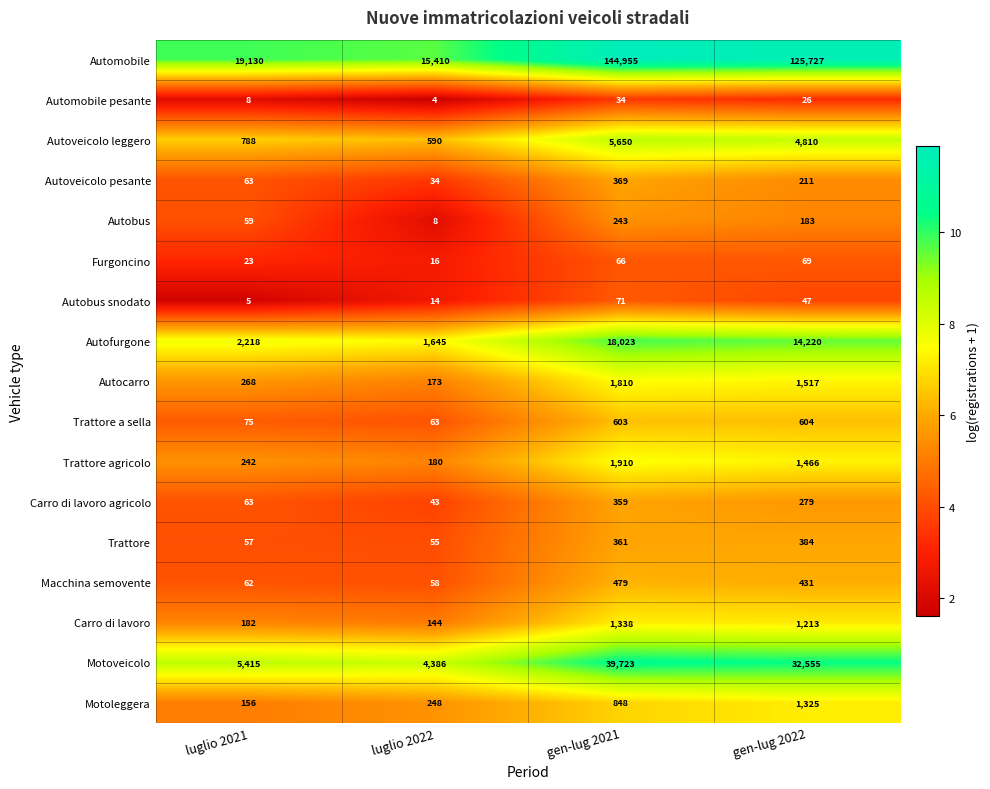

What is the average value of the Carro di lavoro agricolo series?

186